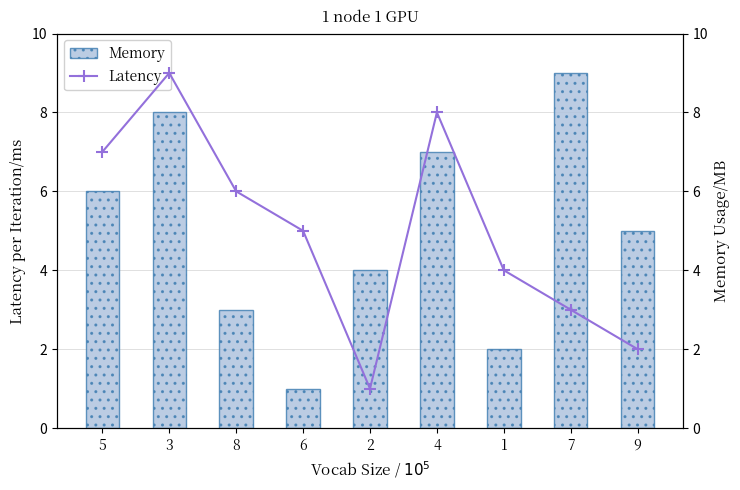

At how many categories does at least one series exceed 4?

7